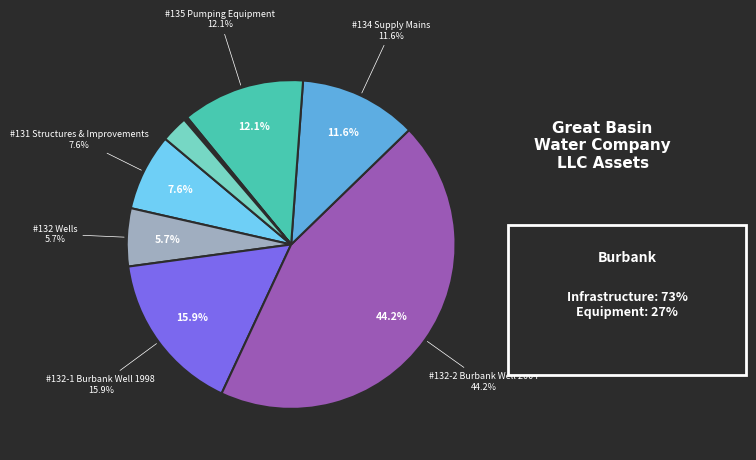

What is the change in value from #131 Structures & Improvements to #134 Supply Mains?

+33569.7